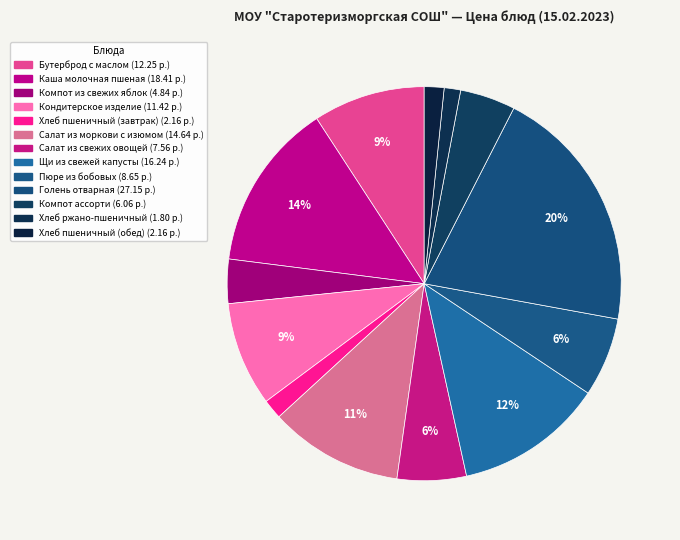

How many segments does this pie chart have?

13